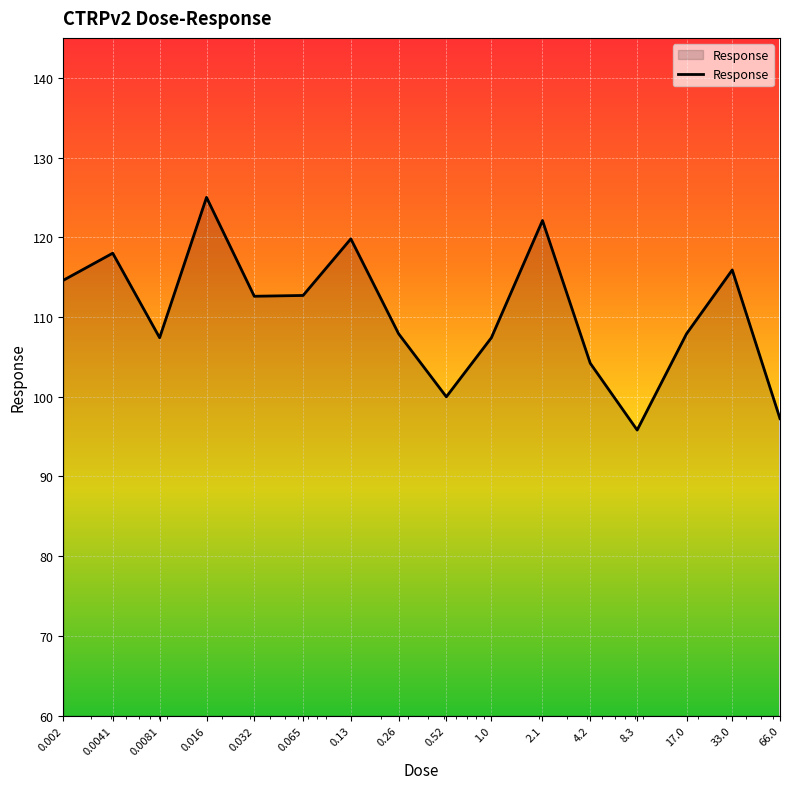

What is the difference between the maximum and minimum values?

29.2